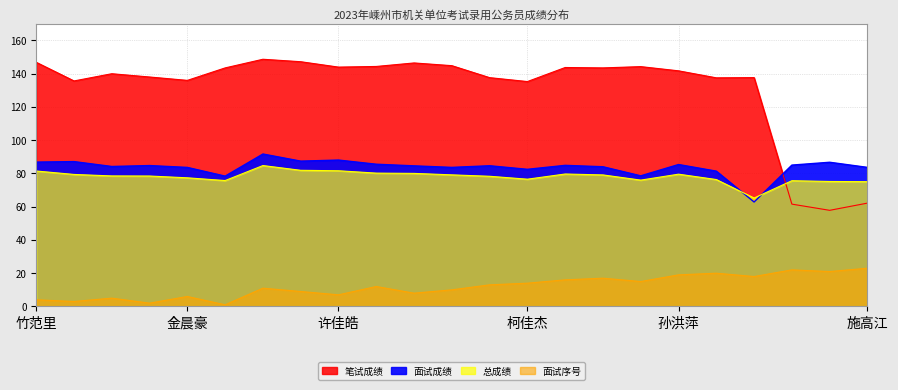

What is the sum of the 面试成绩 values at 柯佳杰 and 裘张锦?

169.6